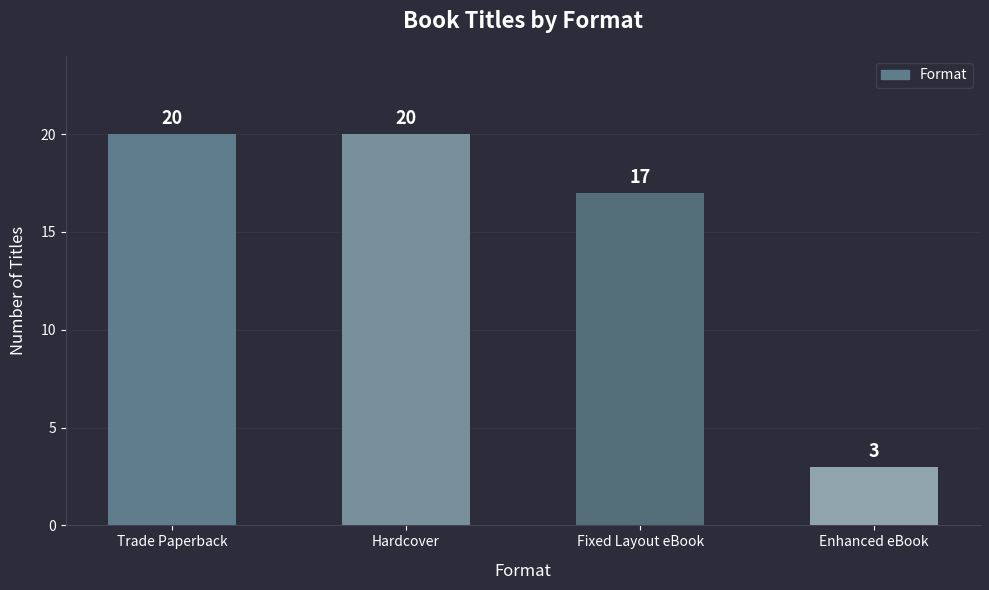

Is it true that the value at Trade Paperback is 20?

True